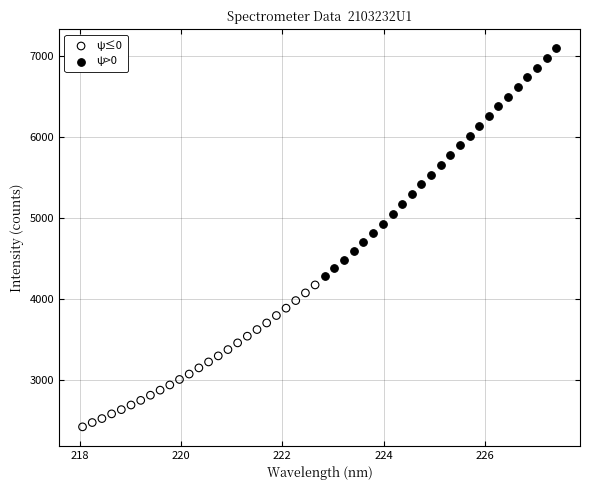

Which series contains the highest Y value?

ψ>0